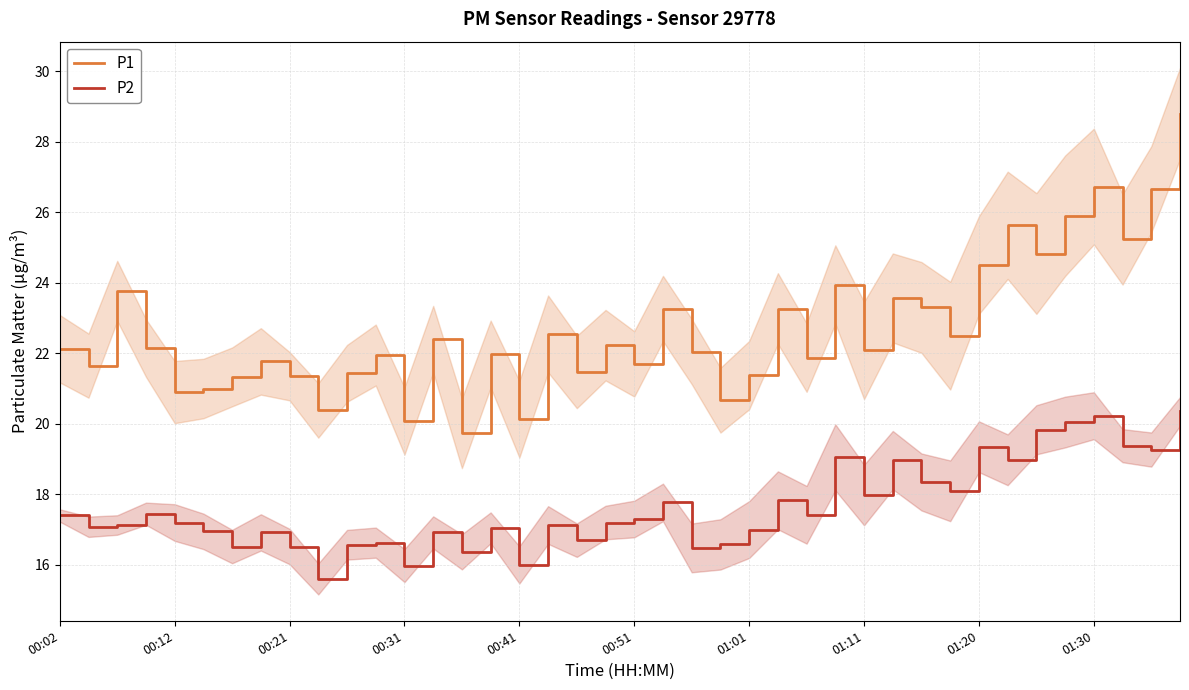

Reading left to right, list all the values displayed in this chart.

P1: 22.1	21.6	23.8	22.1	20.9	21.0	21.3	21.8	21.4	20.4	21.4	21.9	20.1	22.4	19.7	22.0	20.1	22.6	21.5	22.2	21.7	23.3	22.1	20.7	21.4	23.3	21.9	23.9	22.1	23.6	23.3	22.5	24.5	25.6	24.8	25.9	26.7	25.2	26.6	28.8
P2: 17.4	17.1	17.1	17.4	17.2	16.9	16.5	16.9	16.5	15.6	16.6	16.6	16.0	16.9	16.4	17.1	16.0	17.1	16.7	17.2	17.3	17.8	16.5	16.6	17.0	17.8	17.4	19.1	18.0	19.0	18.4	18.1	19.4	19.0	19.8	20.1	20.2	19.4	19.3	20.4